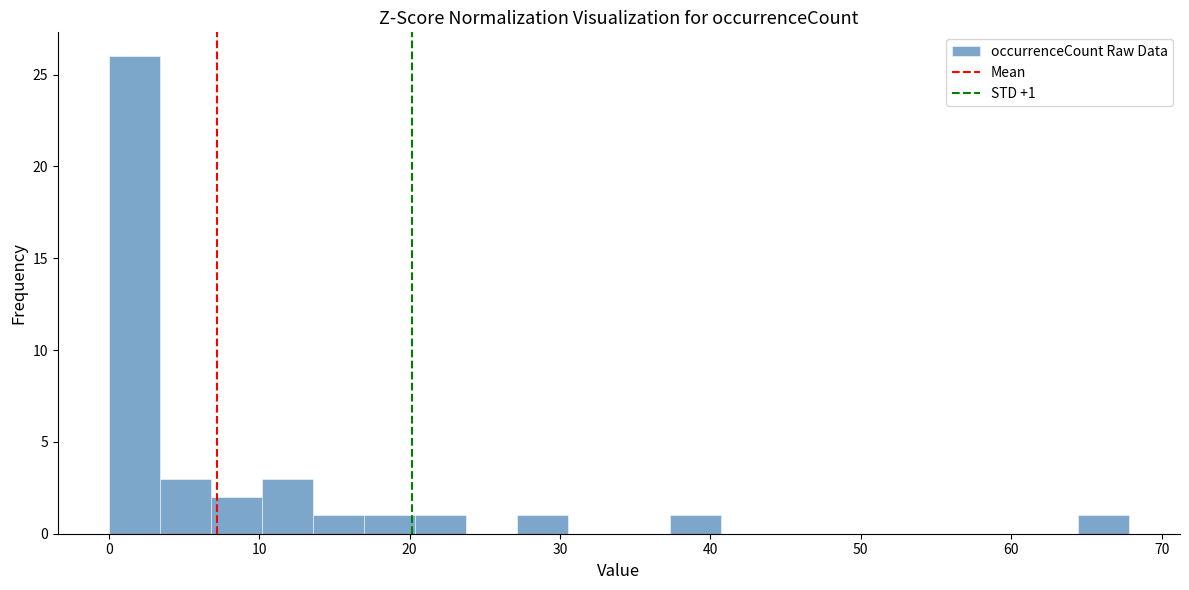

Around what value on the x-axis is the tallest bar? Give the approximate position of its centre, as read against the axis.

2